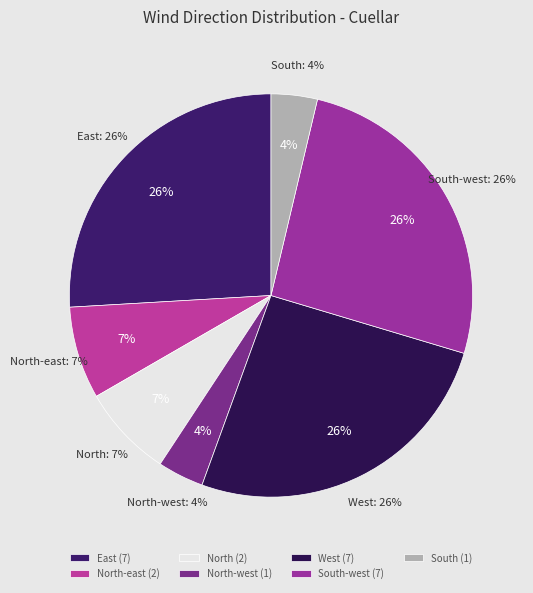

Which has a higher value, South or North-west?

South